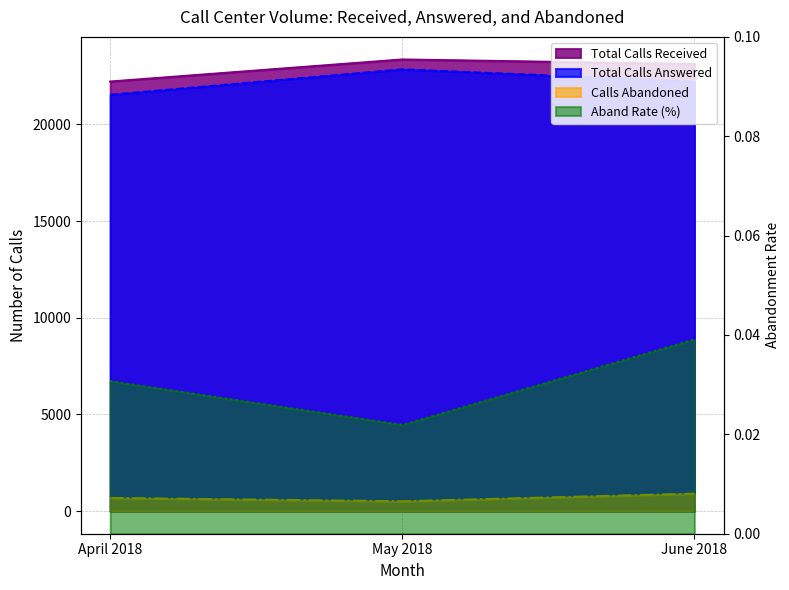

How many lines are shown in the chart?

4